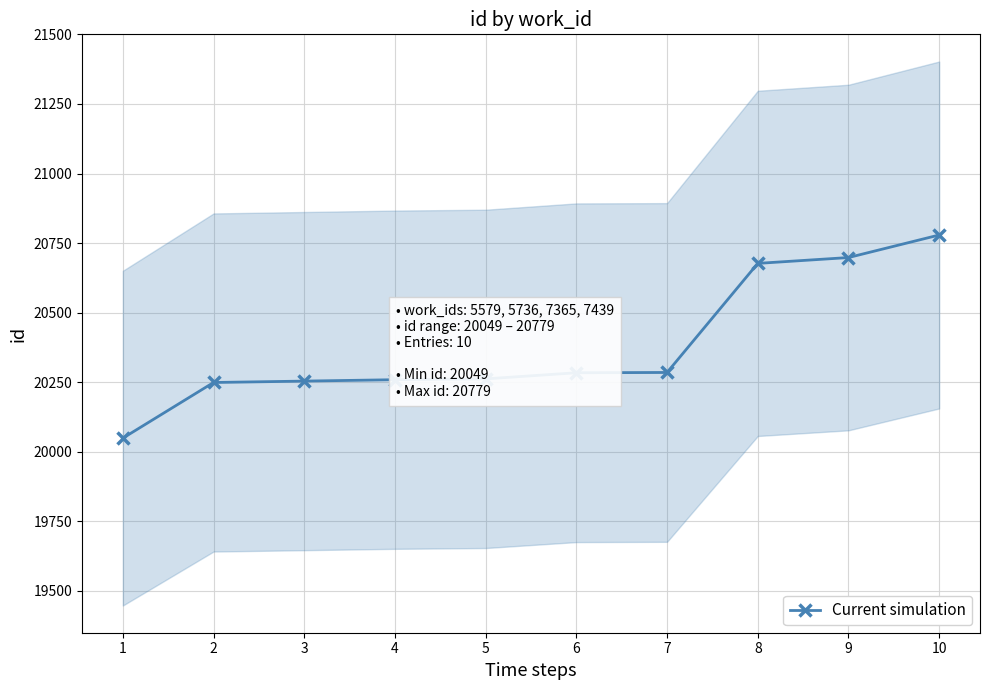

Is this an area chart (filled region under the line)?

No